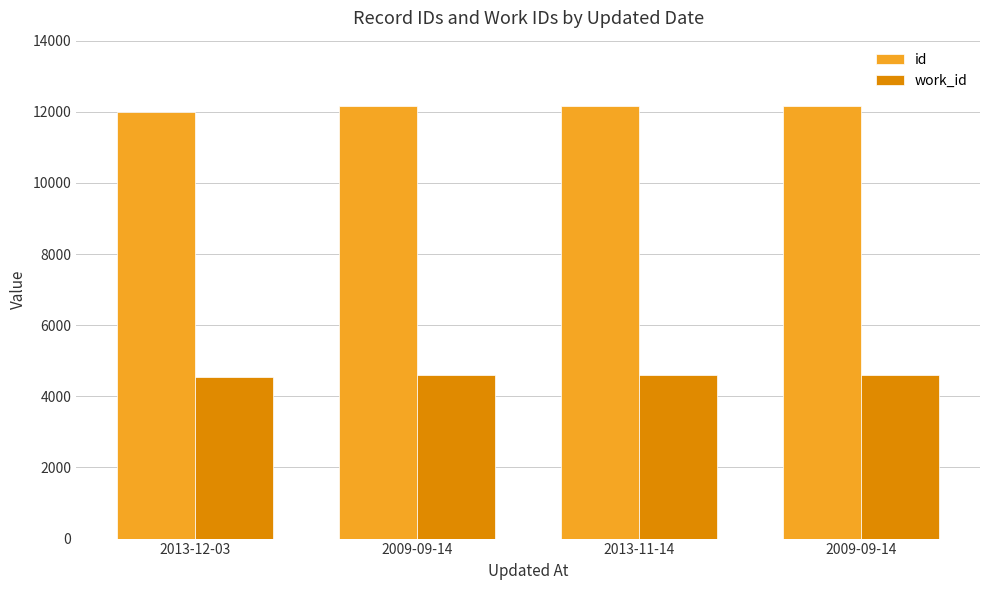

How many series are shown in this chart?

2